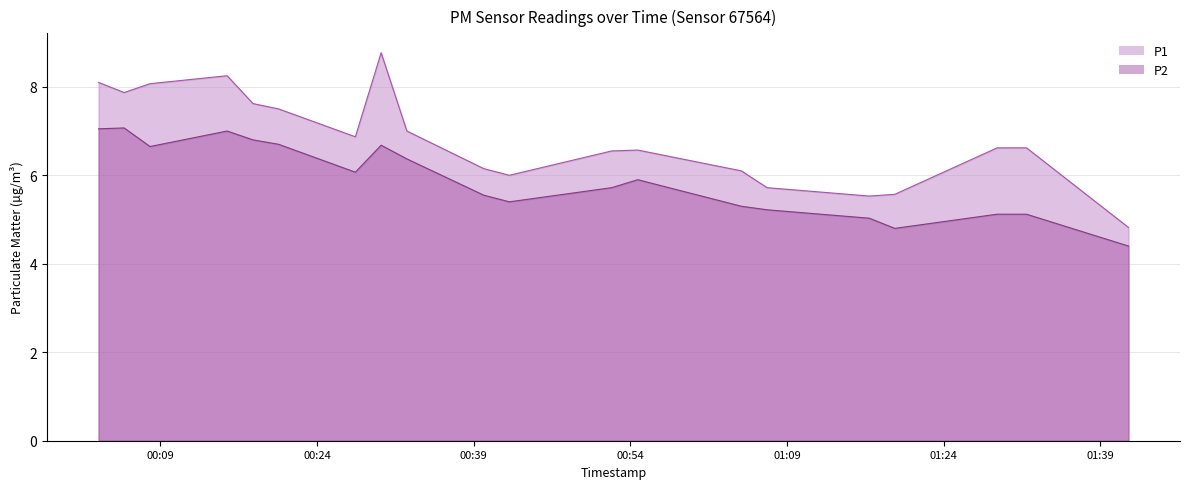

List the labels in order of P1 value, smallest first.

2022-08-21T01:41:43, 2022-08-21T01:16:53, 2022-08-21T01:19:20, 2022-08-21T01:07:06, 2022-08-21T00:42:25, 2022-08-21T01:04:38, 2022-08-21T00:39:58, 2022-08-21T00:52:13, 2022-08-21T00:54:43, 2022-08-21T01:29:08, 2022-08-21T01:31:57, 2022-08-21T00:27:40, 2022-08-21T00:32:36, 2022-08-21T00:20:19, 2022-08-21T00:17:52, 2022-08-21T00:05:31, 2022-08-21T00:08:00, 2022-08-21T00:03:04, 2022-08-21T00:15:23, 2022-08-21T00:30:08